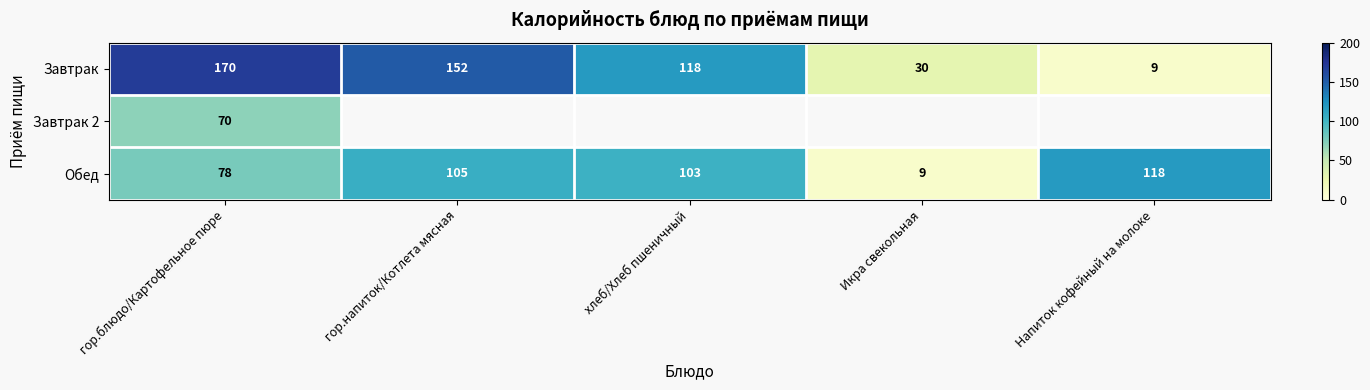

Read the Обед value at гор.блюдо/Картофельное пюре, to the nearest 10.

80